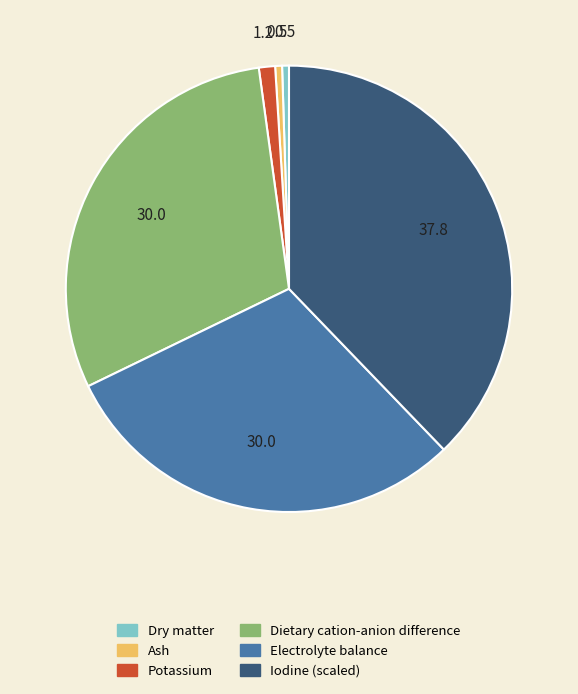

Does any single category account for the majority?

No